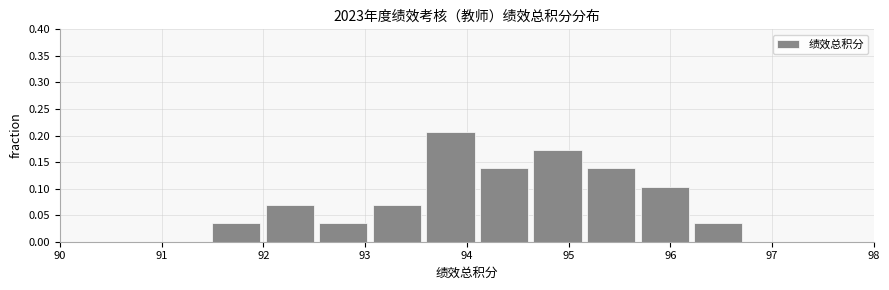

Which range on the x-axis has the tallest bar?

93.6 to 94.1